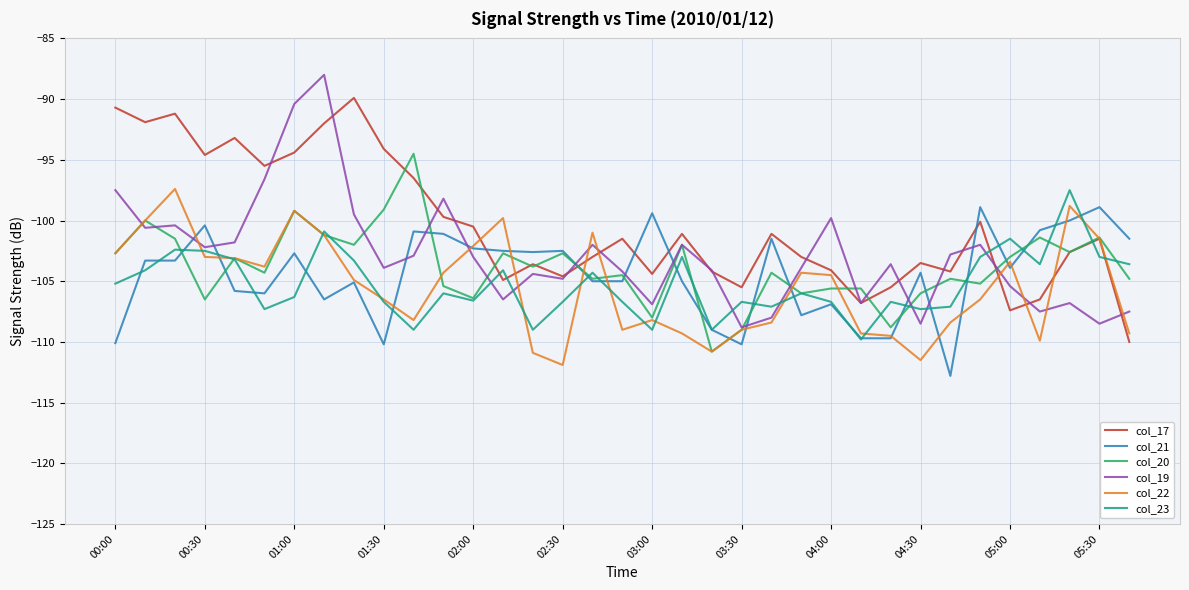

True or false: col_21 and col_19 cross at least once.

True